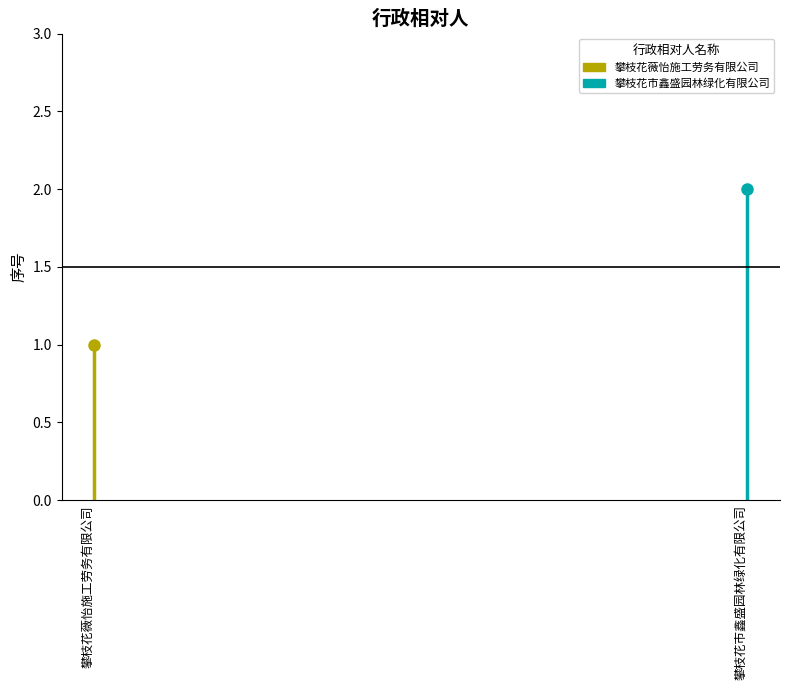

List the series in order of their overall mean, highest first.

攀枝花市鑫盛园林绿化有限公司, 攀枝花薇怡施工劳务有限公司